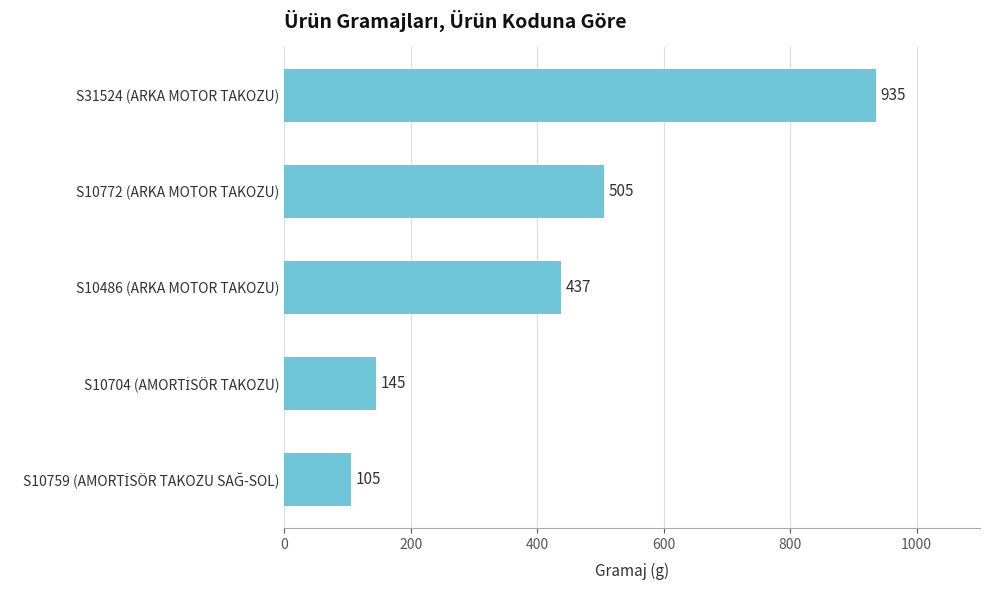

Does the chart contain any negative values?

No